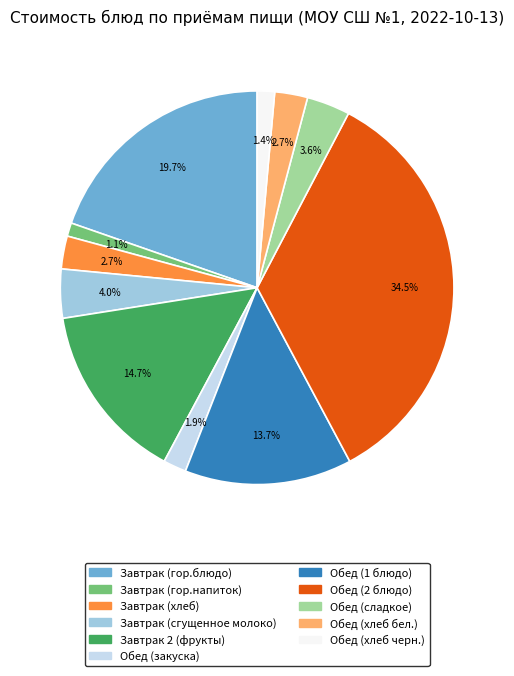

To the nearest percent, what is the average slice percentage?

9%